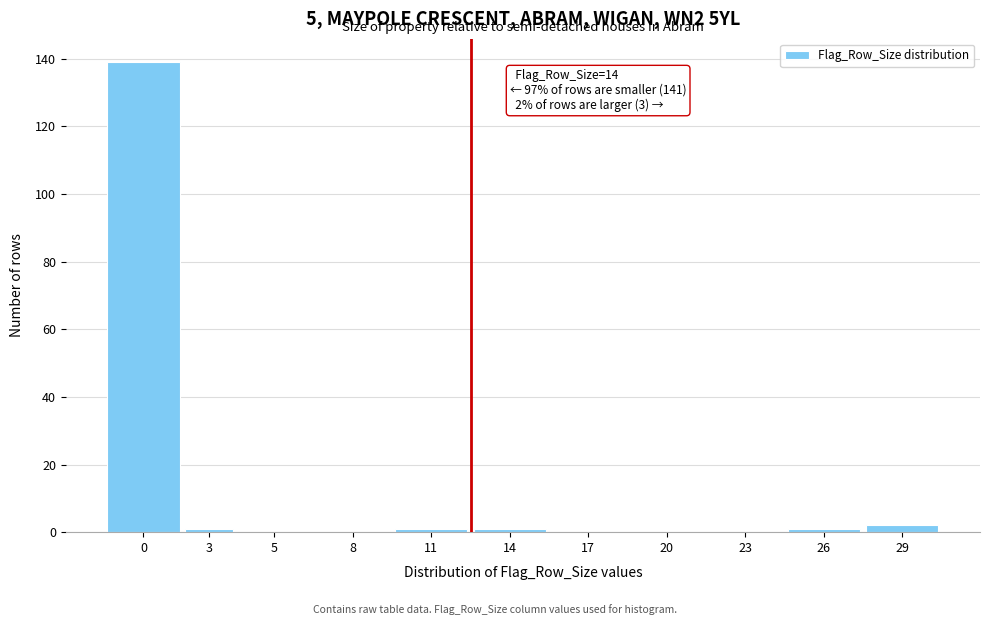

Reading left to right, extract all data points from this chart.

0=139	3=1	5=0	8=0	11=1	14=1	17=0	20=0	23=0	26=1	29=2